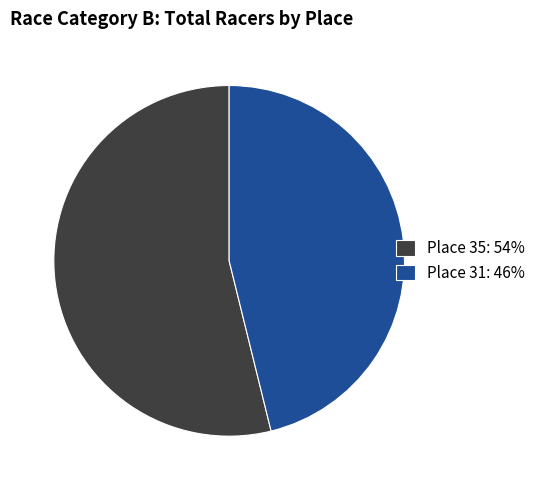

Is the sum of Place 31: 46% and Place 35: 54% greater than half?

Yes